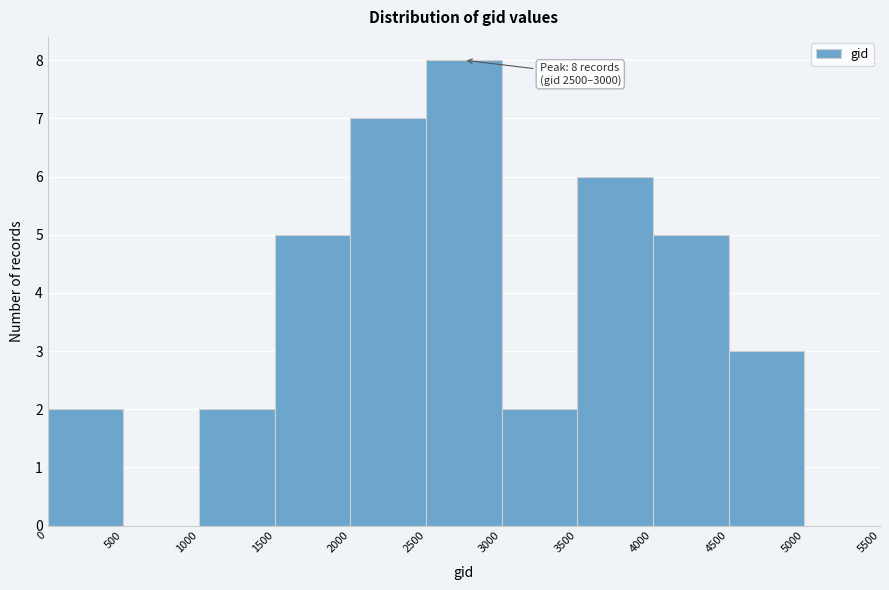

Which range on the x-axis has the tallest bar?

2500 to 3000